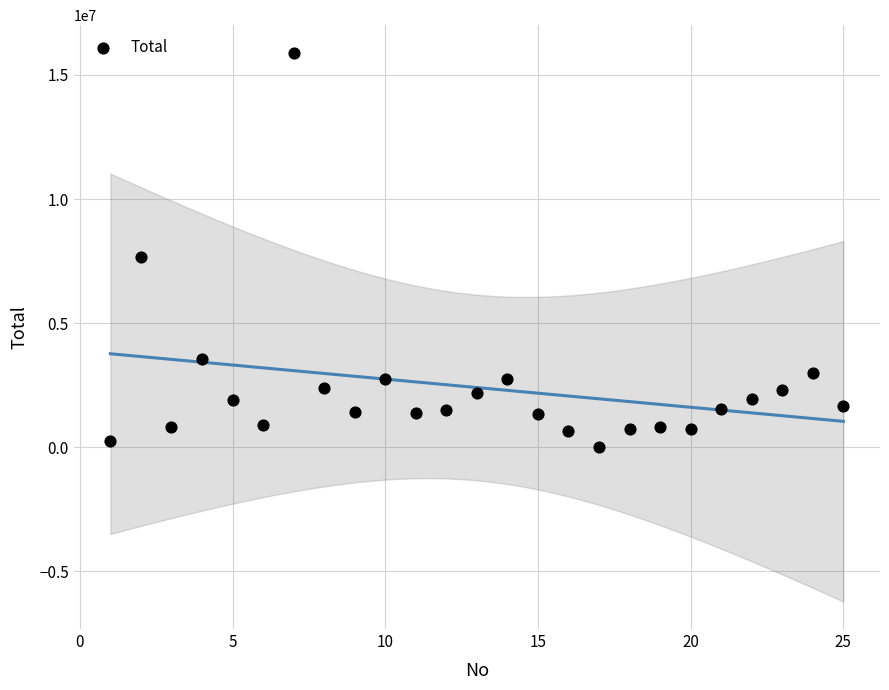

What is the range of Y values (max minus min)?

15899994